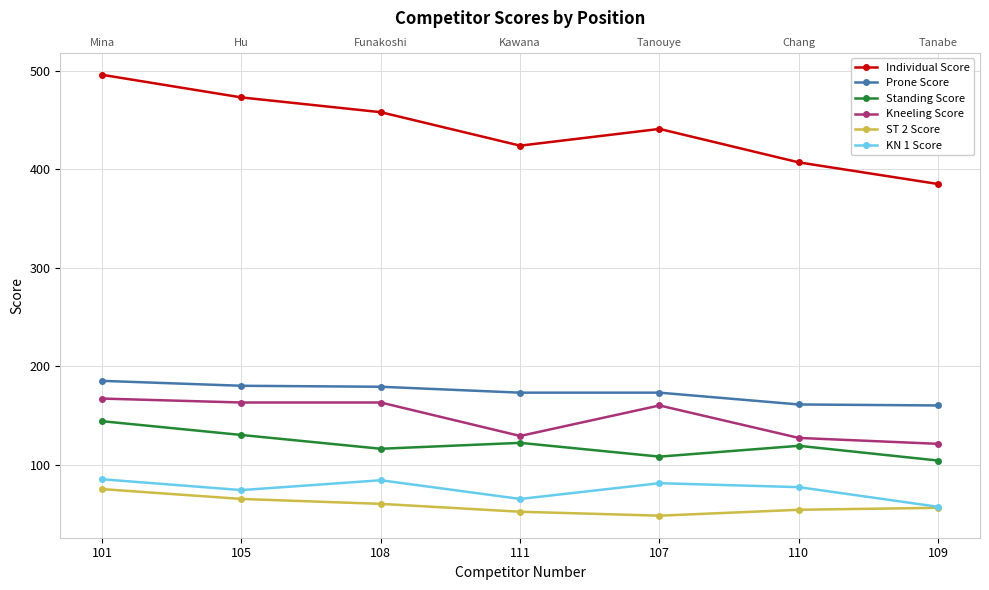

What are all the series names shown in the legend?

Individual Score, Prone Score, Standing Score, Kneeling Score, ST 2 Score, KN 1 Score